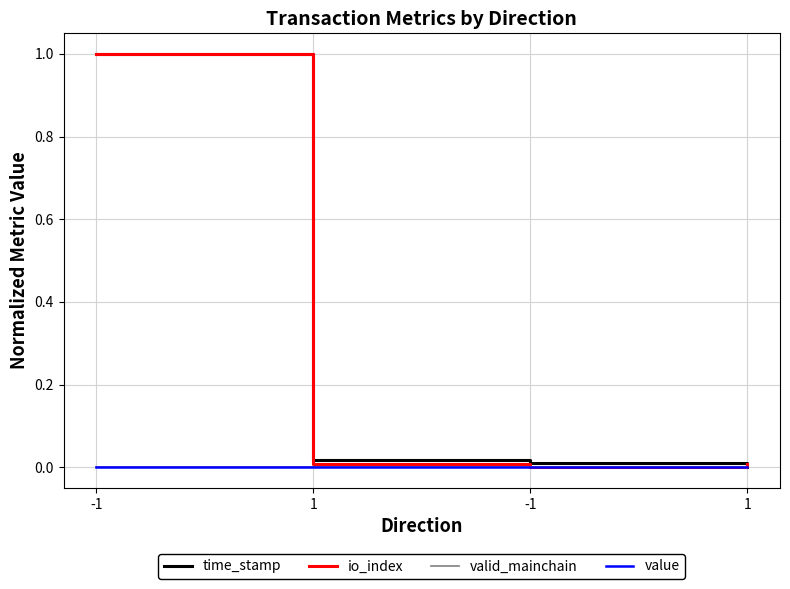

Reading left to right, transcribe all the data shown in this chart.

time_stamp: -1=1.0	1=0.0	-1=0.0	1=0.0
io_index: -1=1.0	1=0.0	-1=0.0	1=0.0
valid_mainchain: -1=0.0	1=0.0	-1=0.0	1=0.0
value: -1=0.0	1=0.0	-1=0.0	1=0.0